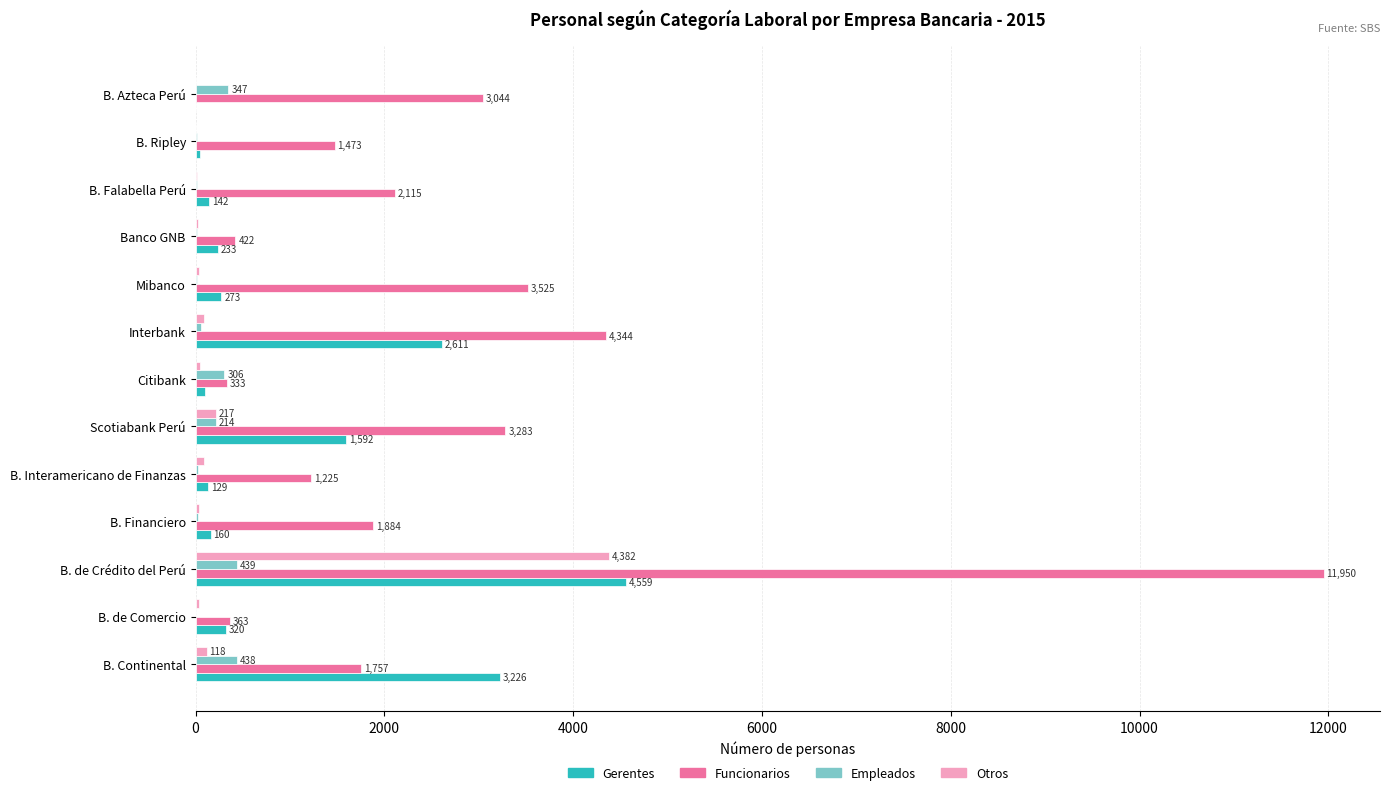

The value of Funcionarios at B. Interamericano de Finanzas is 1925. True or false?

False